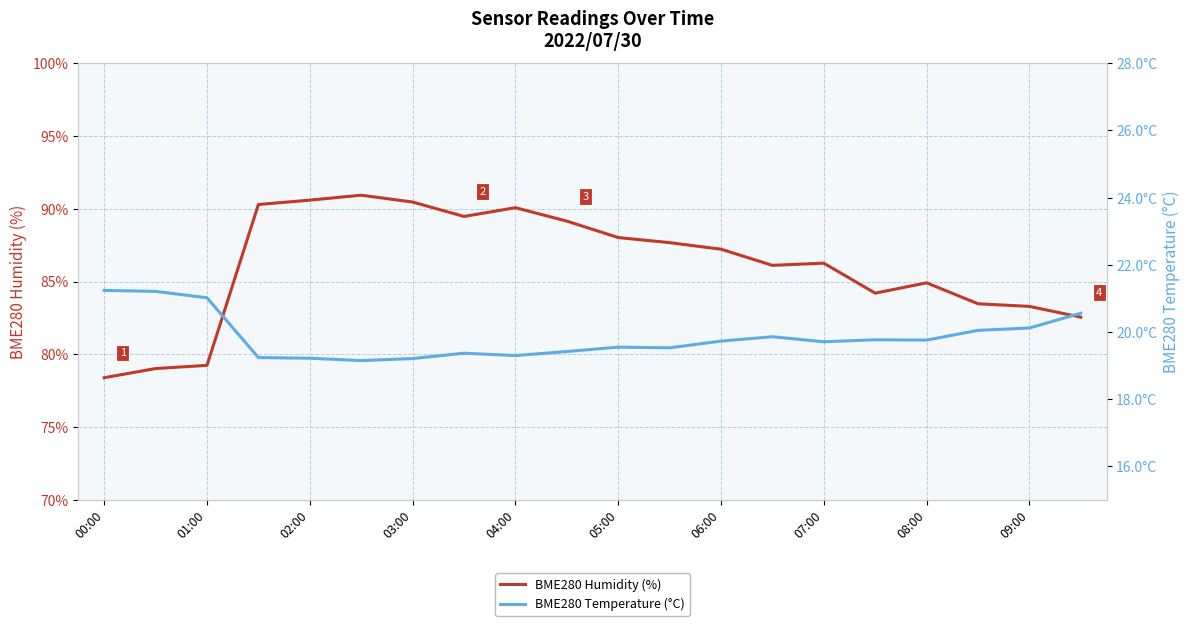

Is it true that BME280 Humidity (%) equals 78.4 at 00:00?

True